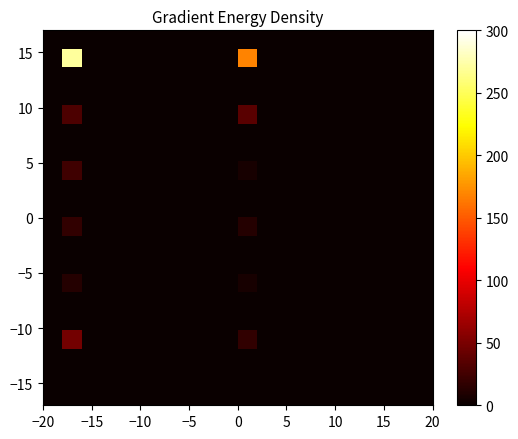

At how many categories does at least one series exceed 186?

1